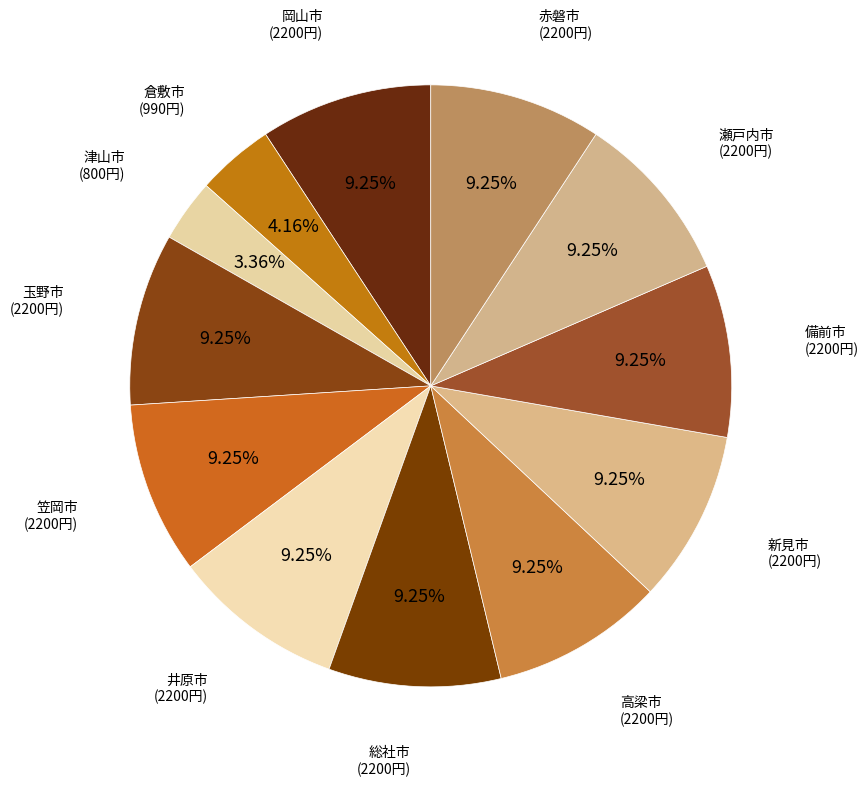

Count the number of slices in the pie.

12